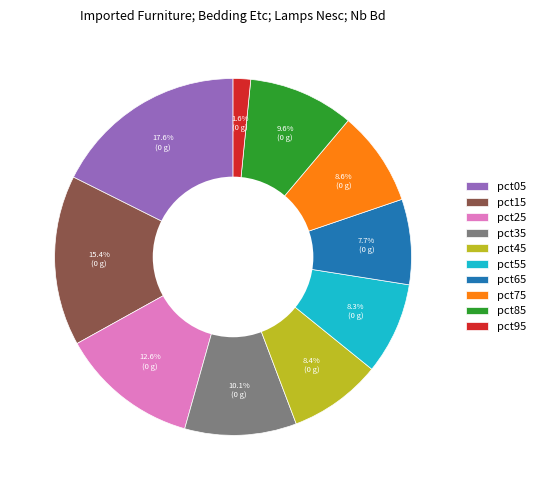

To the nearest percent, what portion does pct65 represent?

8%